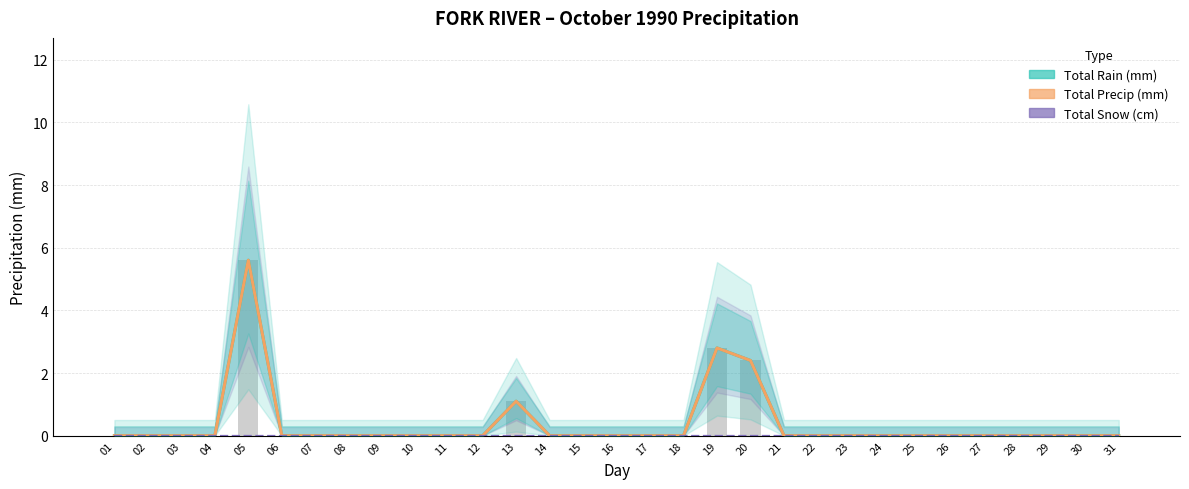

At 19, list the series in order from smallest to largest.

Total Snow (cm), Total Rain (mm), Total Precip (mm)